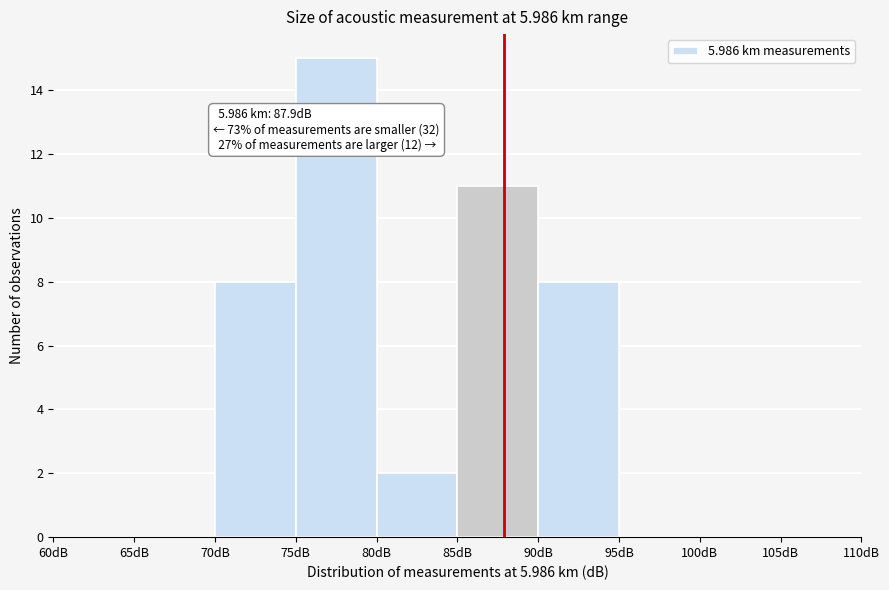

Over which range of the x-axis is the bar tallest?

75 to 80